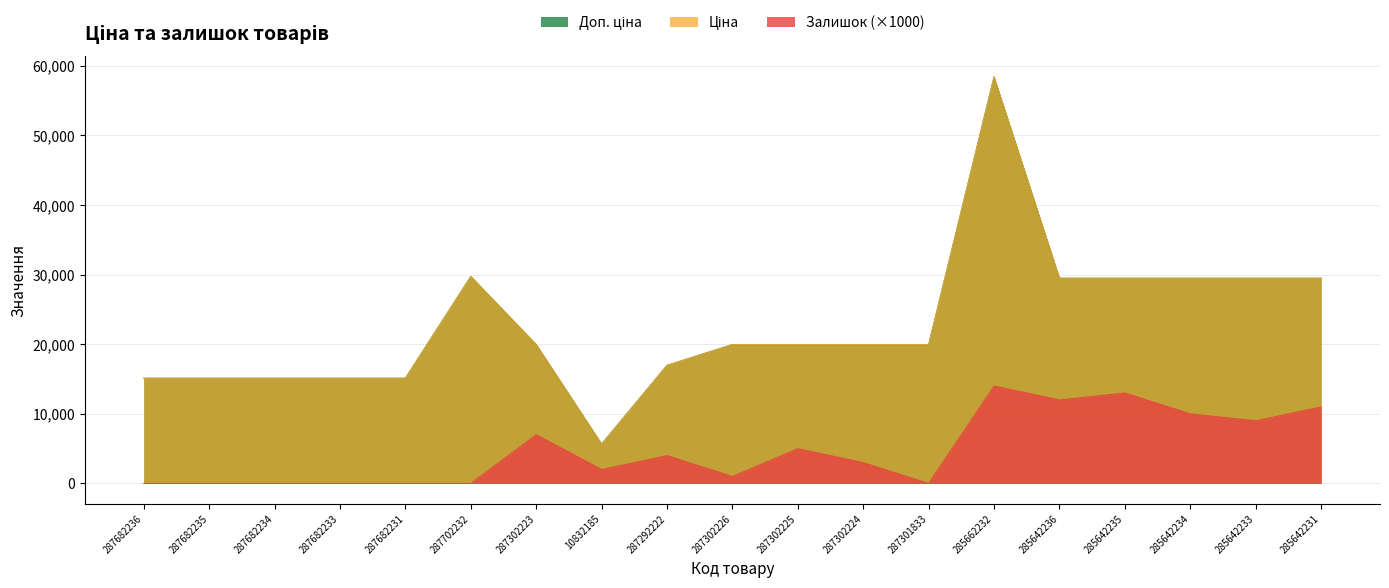

Where is Залишок nearest to the value 7000?

287302223